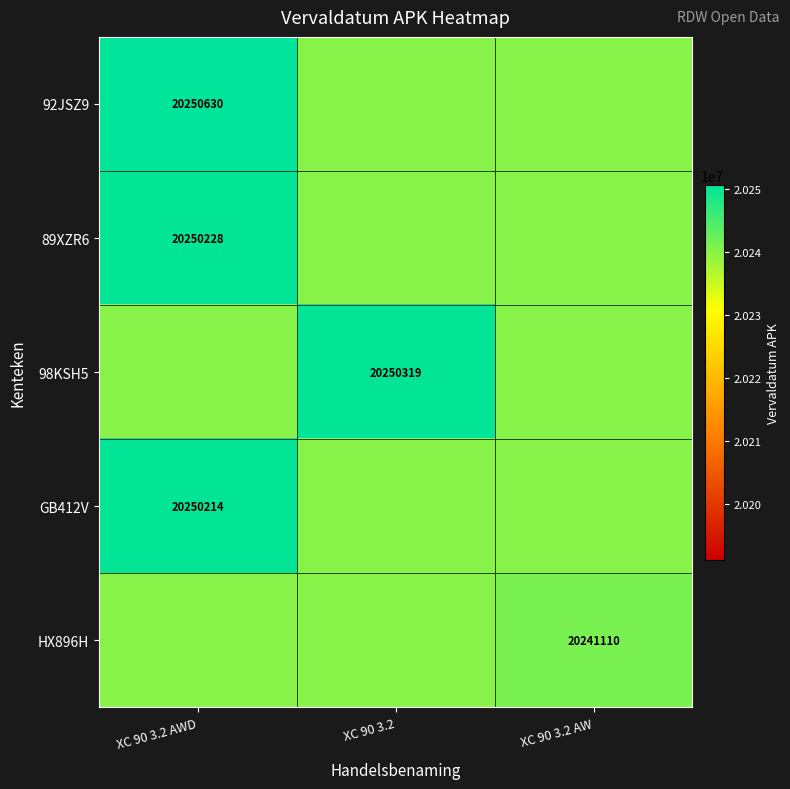

Which category has the highest value in the 92JSZ9 series?

XC 90 3.2 AWD